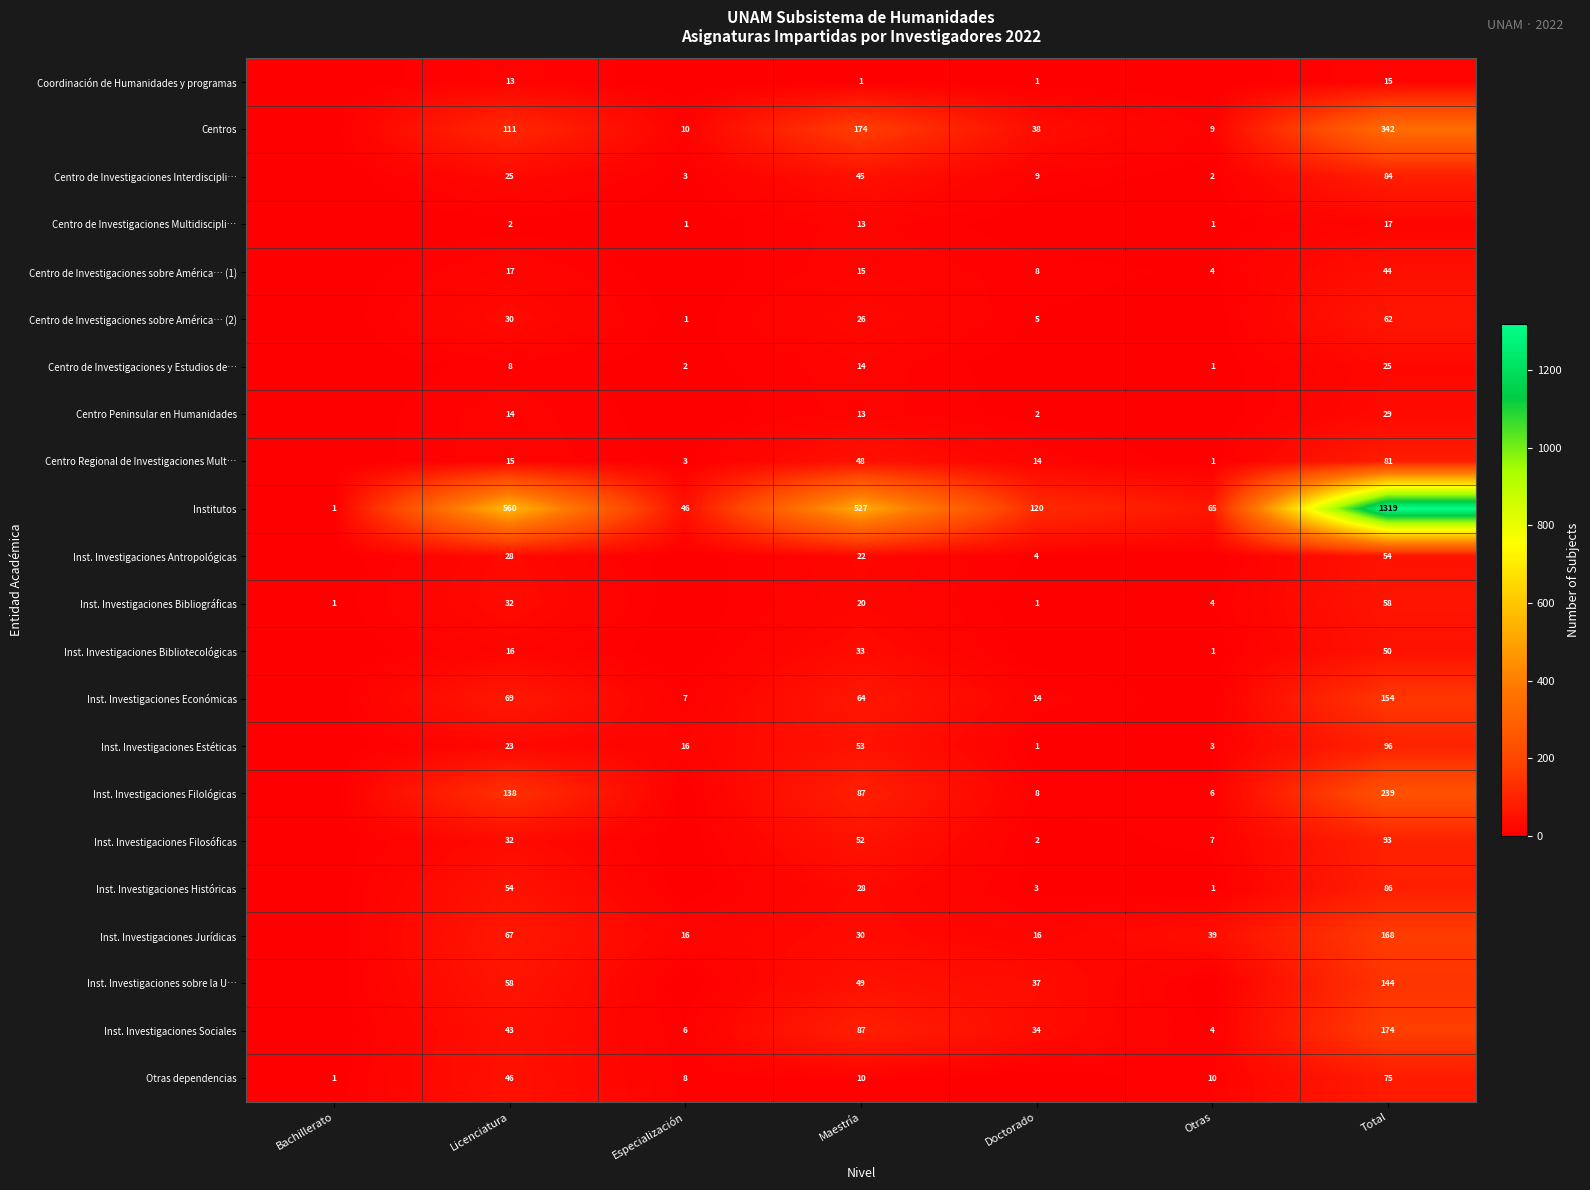

The Inst. Investigaciones Bibliográficas series shows 58 at Total. True or false?

True